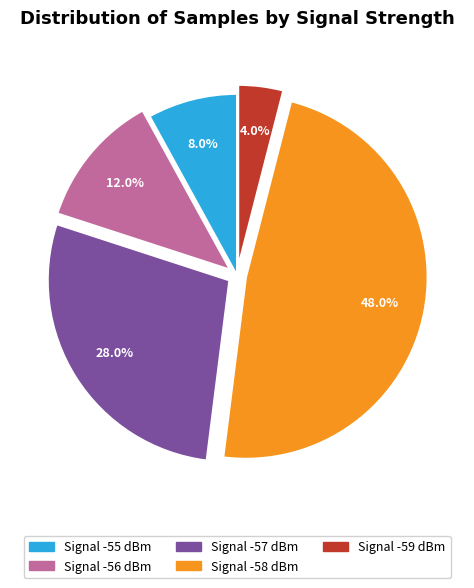

How many slices are in this pie chart?

5